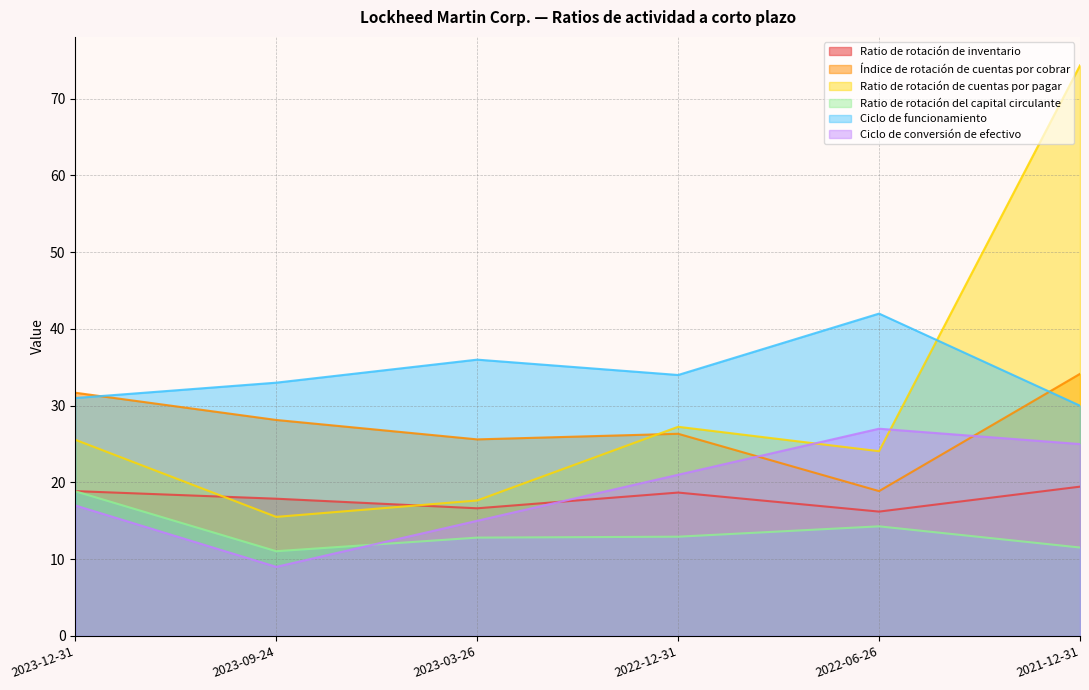

How many interior local valleys does the Ratio de rotación del capital circulante series have?

1